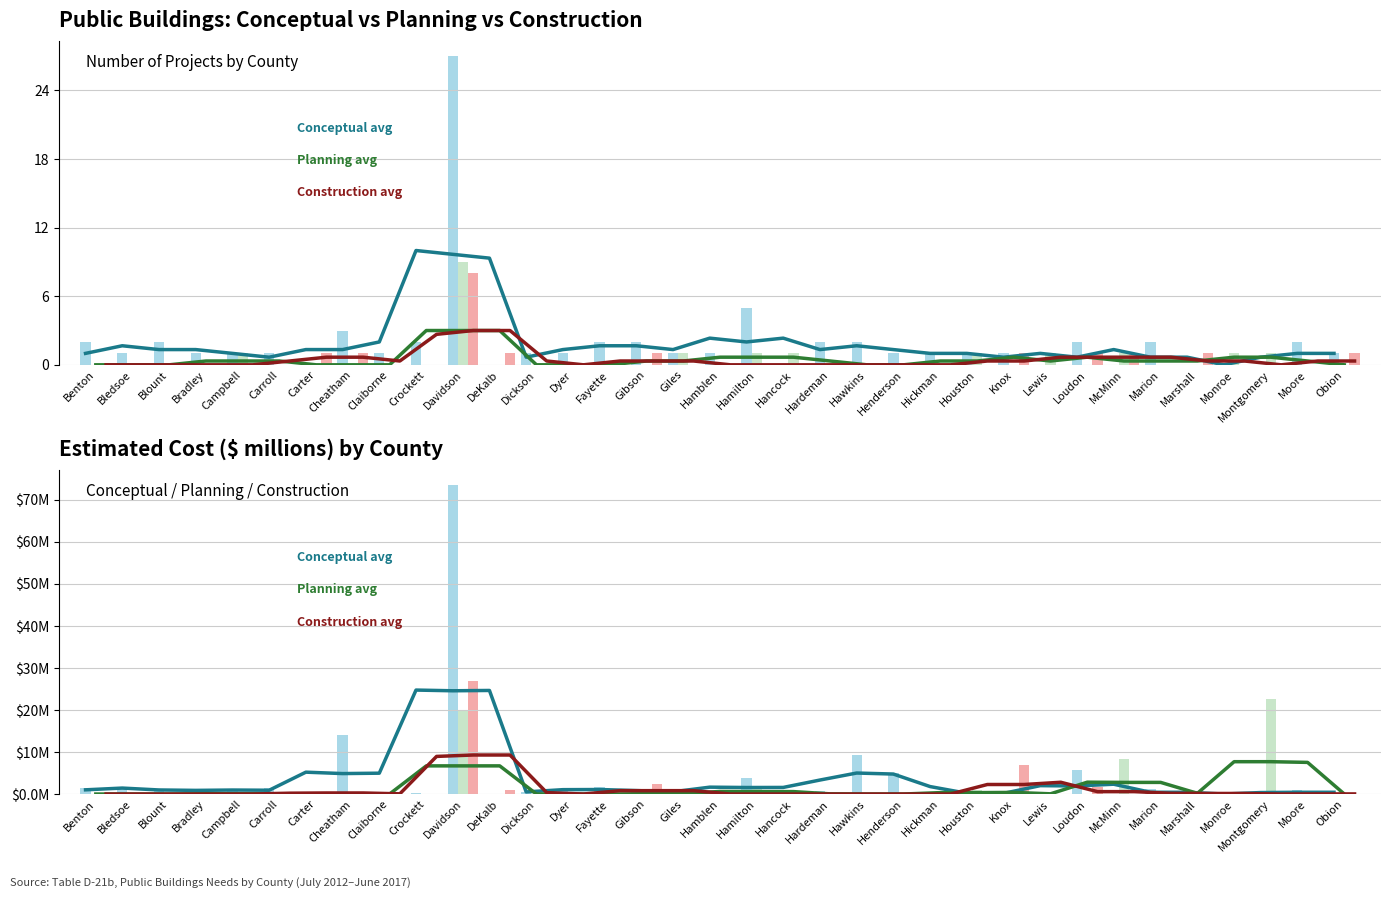

Does the chart contain stacked bars?

No